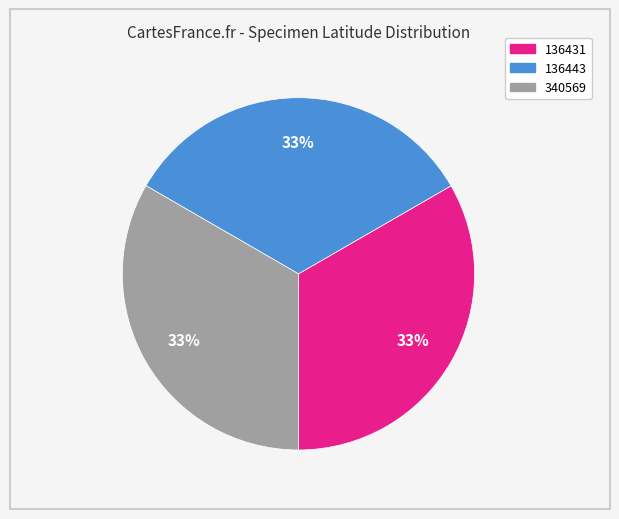

Is it true that 136431 is 44% of the pie?

False